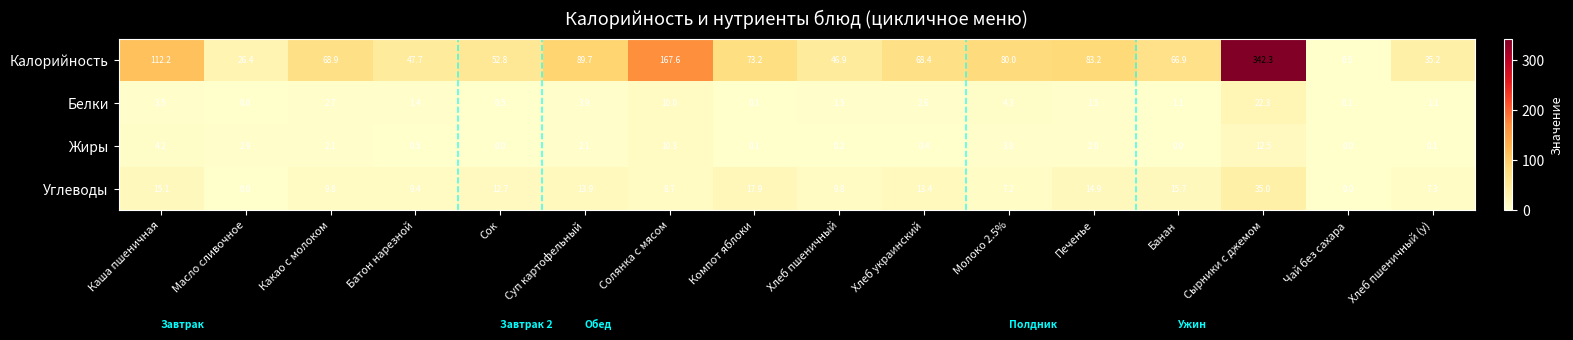

The value of Калорийность at Банан is 29.8. True or false?

False